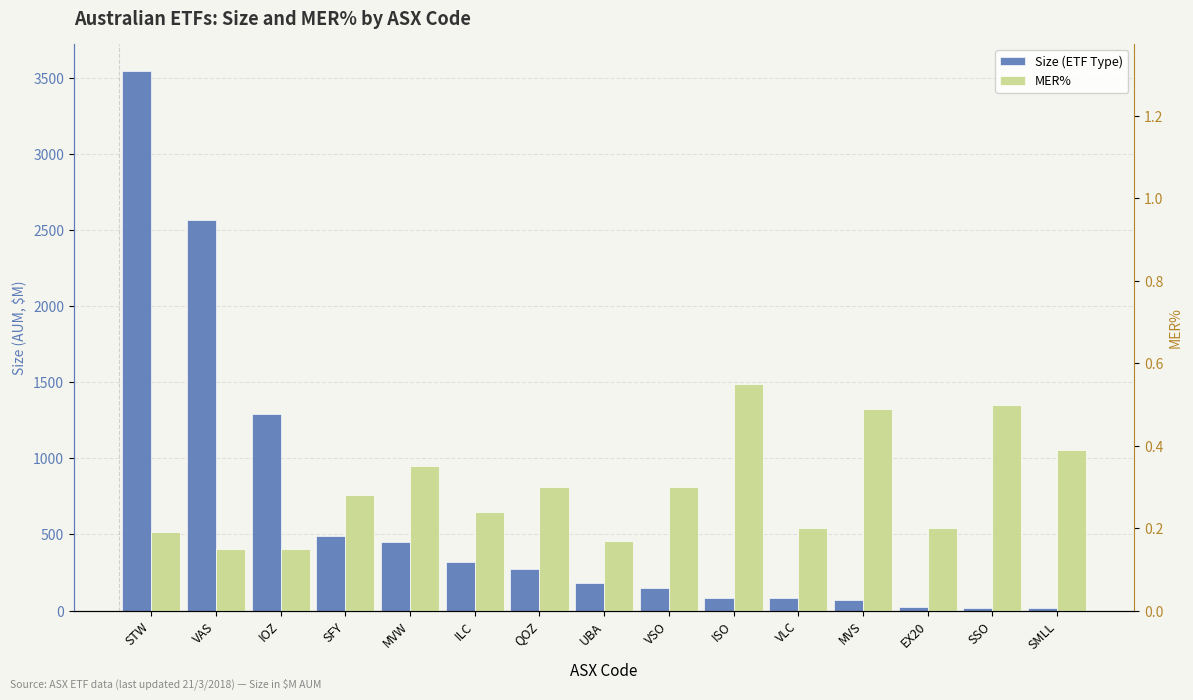

What are all the series names shown in the legend?

Size (ETF Type), MER%